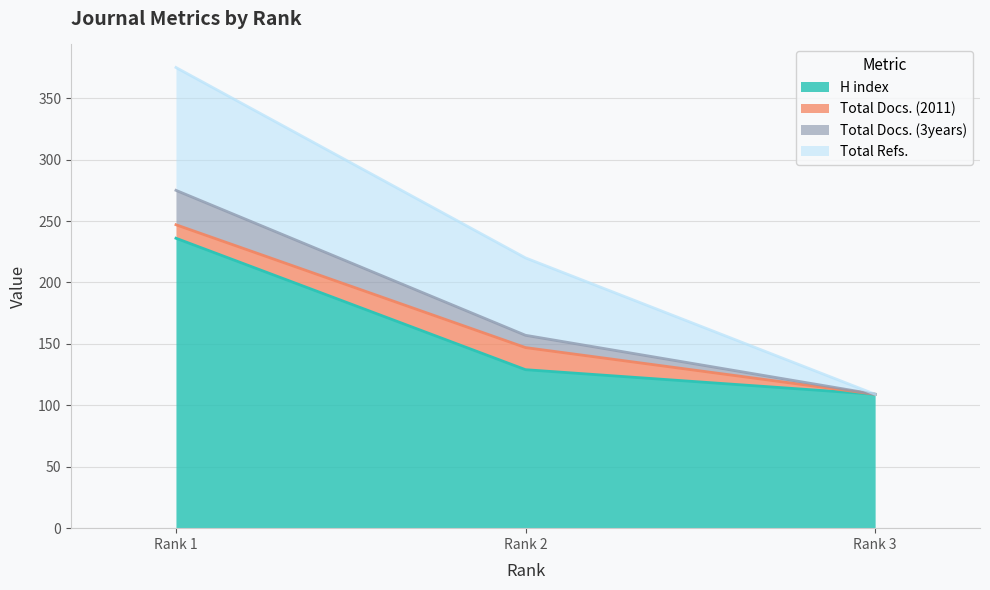

The H index series shows 59 at Rank 3. True or false?

False